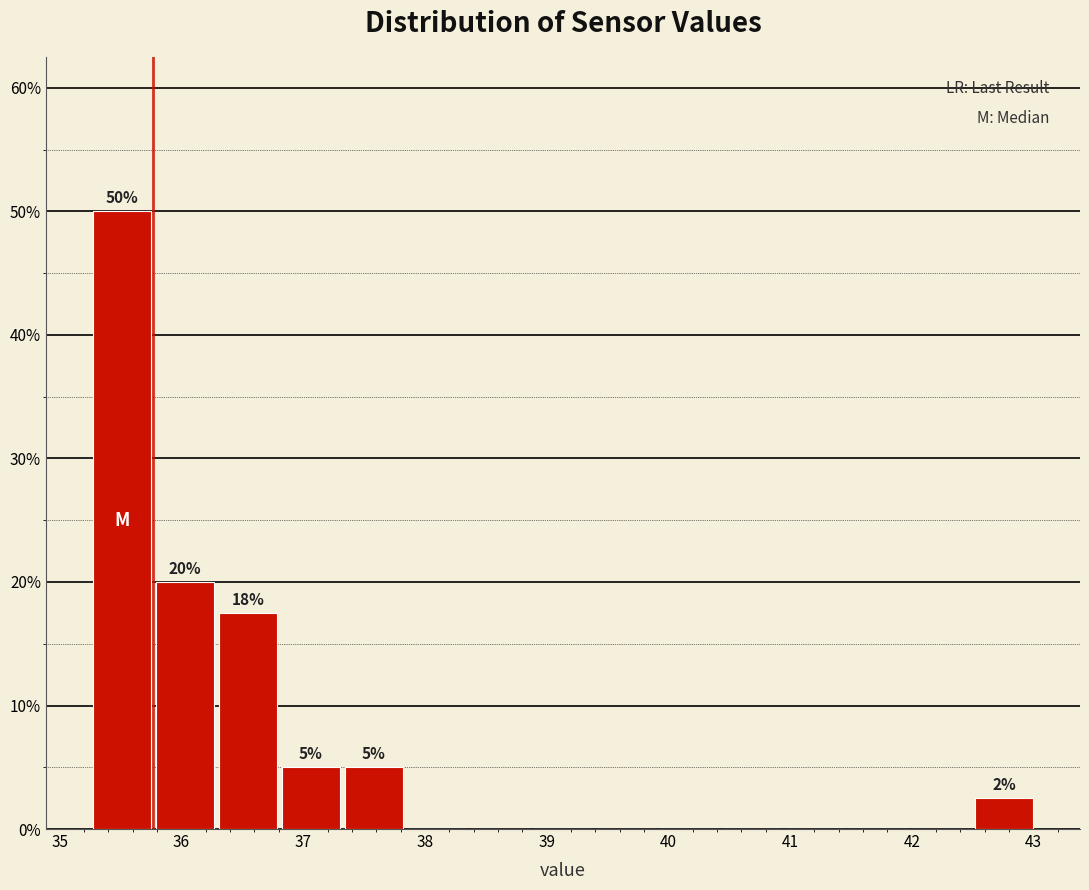

Which range on the x-axis has the tallest bar?

35.3 to 35.8